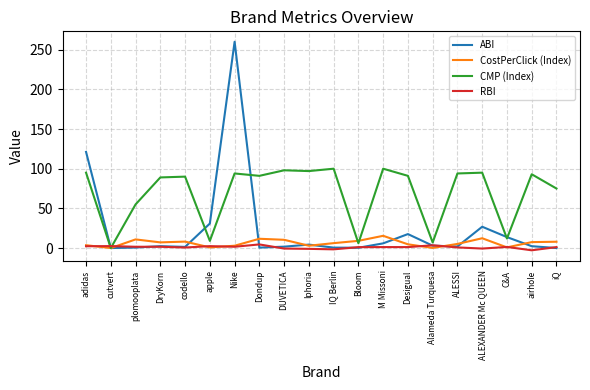

Where does the RBI series first go above 1?

adidas